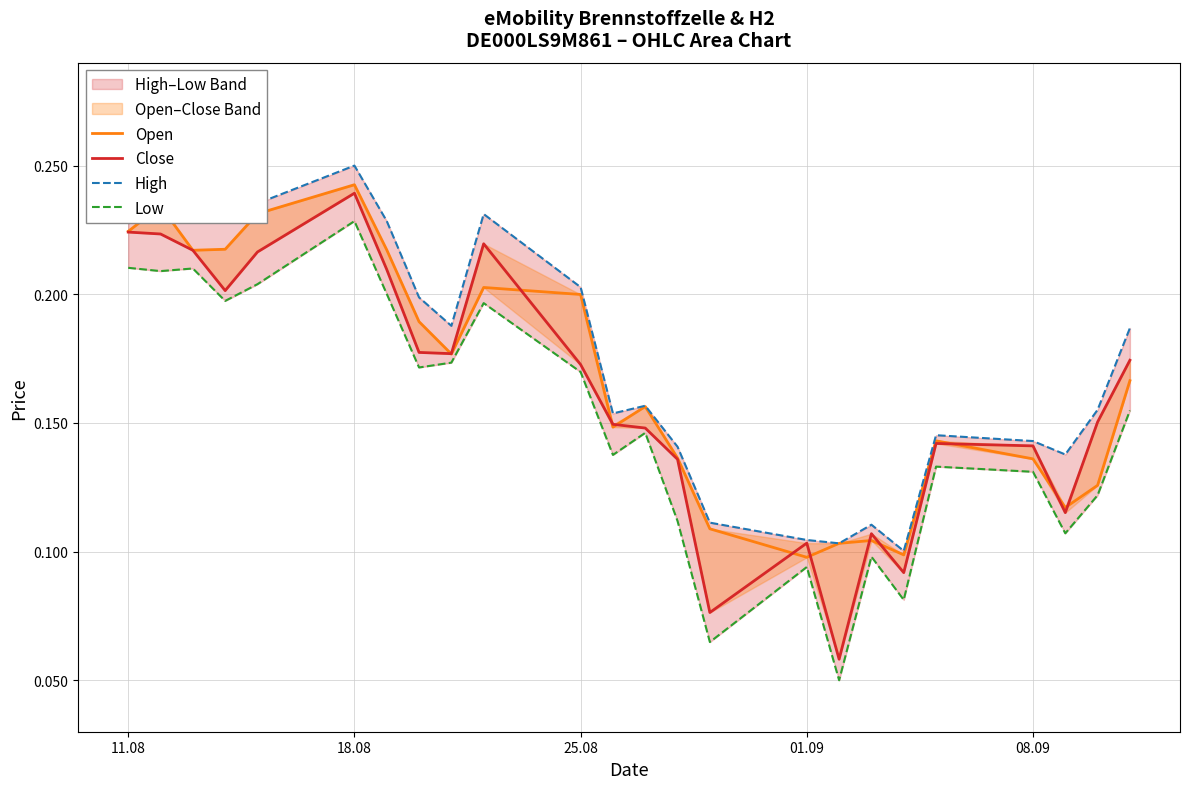

Is it true that Close equals 0.3 at 12?

False